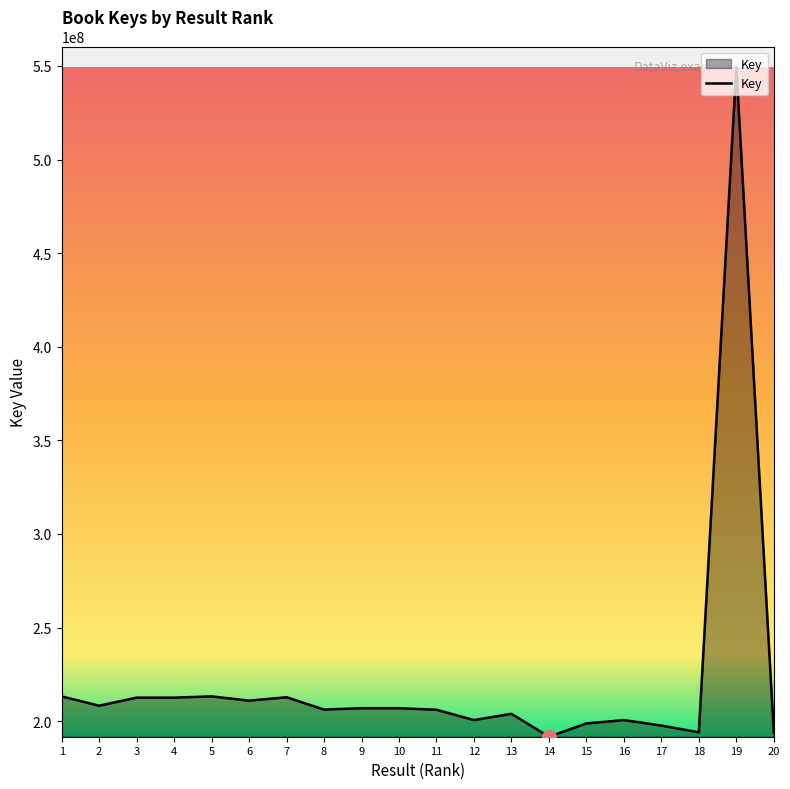

What is the difference between the maximum and minimum values?

357669726